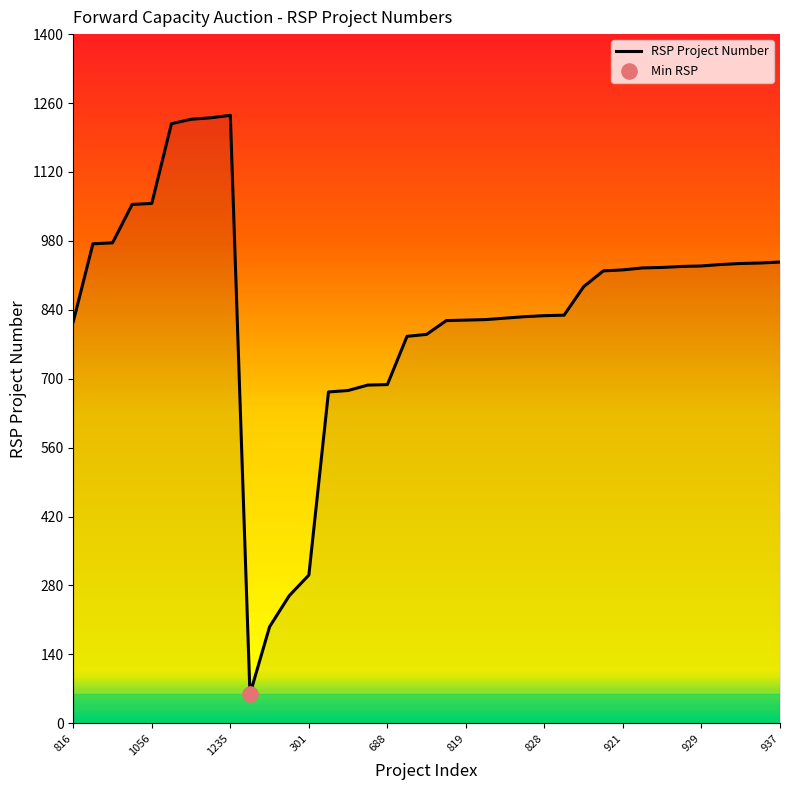

What is the minimum value shown in the chart?

59